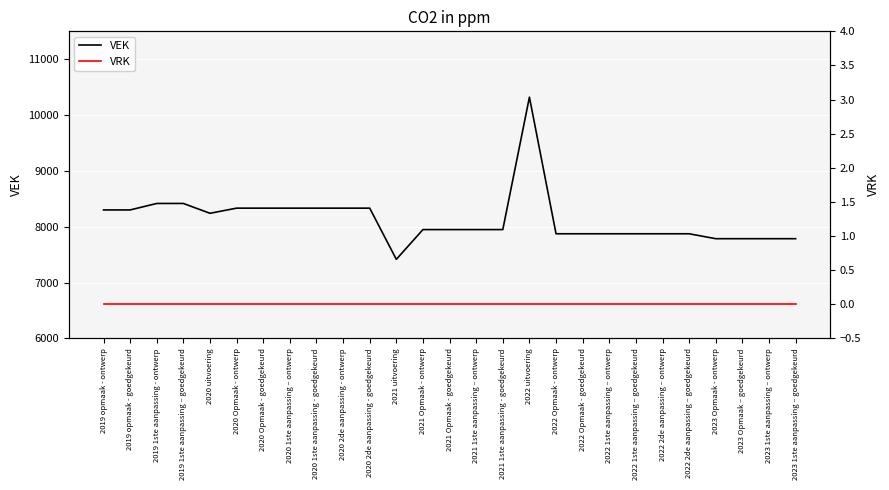

Rank the series by their maximum value, from lowest to highest.

VRK, VEK